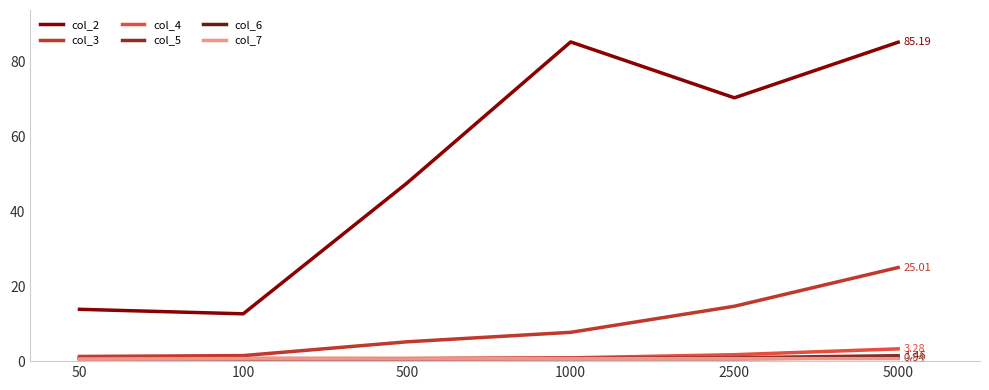

True or false: col_4 and col_2 cross at least once.

False